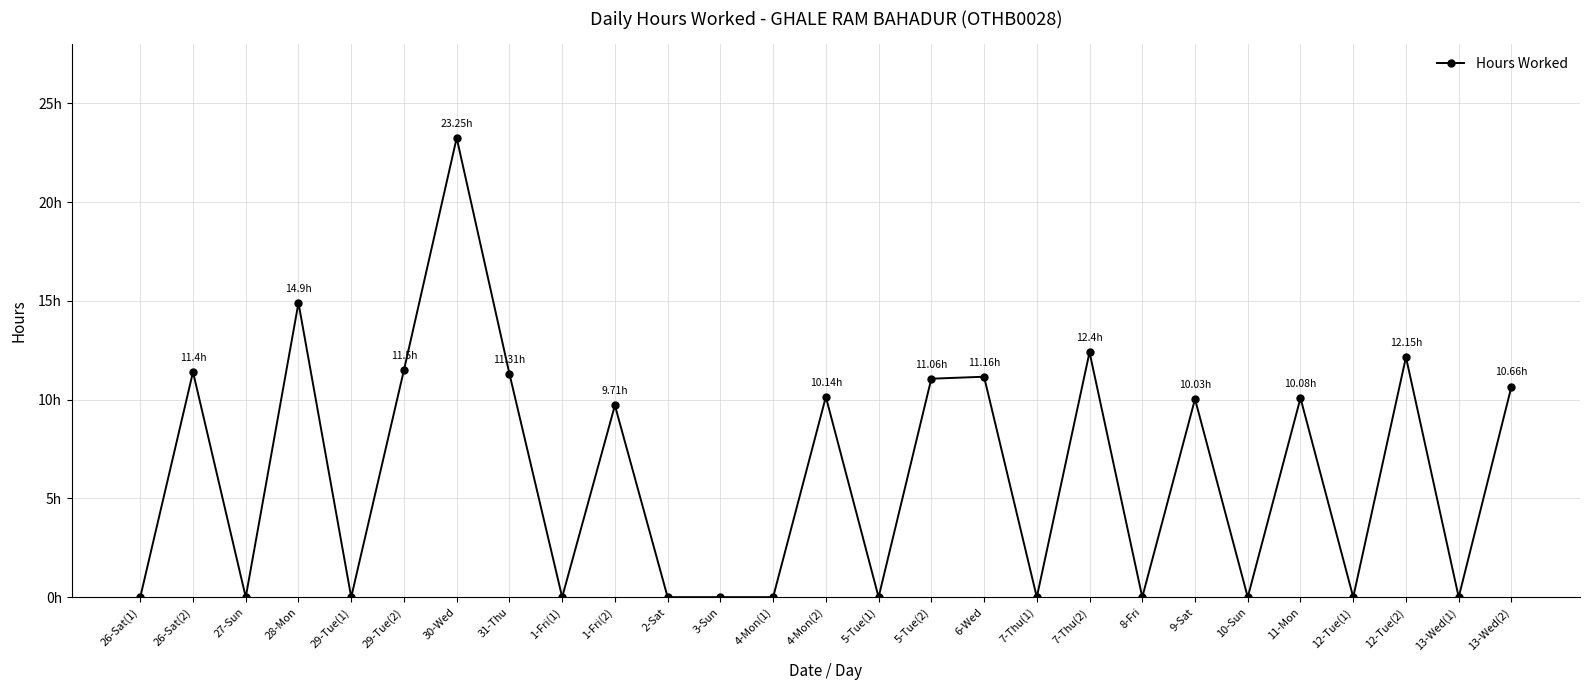

Rank the categories by value from lowest to highest.

26-Sat(1), 27-Sun, 29-Tue(1), 1-Fri(1), 2-Sat, 3-Sun, 4-Mon(1), 5-Tue(1), 7-Thu(1), 8-Fri, 10-Sun, 12-Tue(1), 13-Wed(1), 1-Fri(2), 9-Sat, 11-Mon, 4-Mon(2), 13-Wed(2), 5-Tue(2), 6-Wed, 31-Thu, 26-Sat(2), 29-Tue(2), 12-Tue(2), 7-Thu(2), 28-Mon, 30-Wed